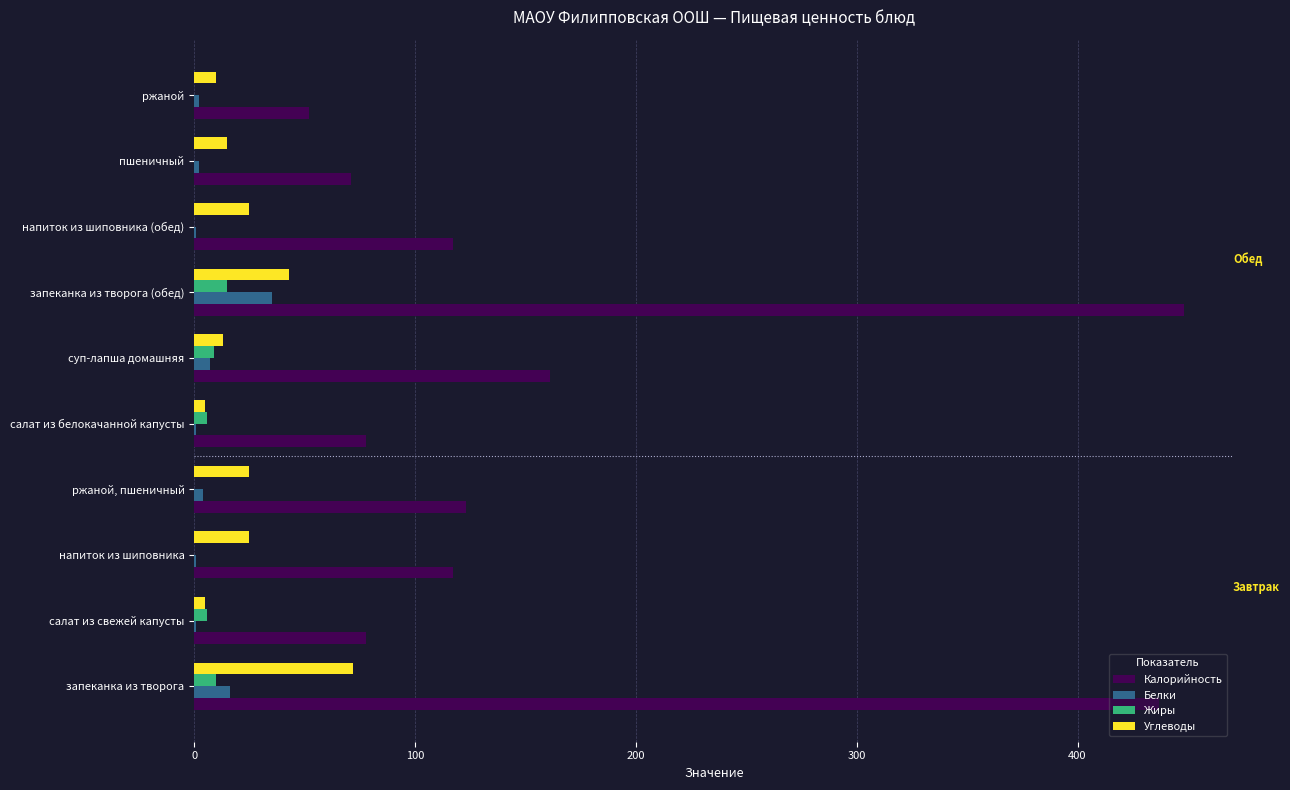

Between запеканка из творога and суп-лапша домашняя, which series saw the biggest shift?

Калорийность